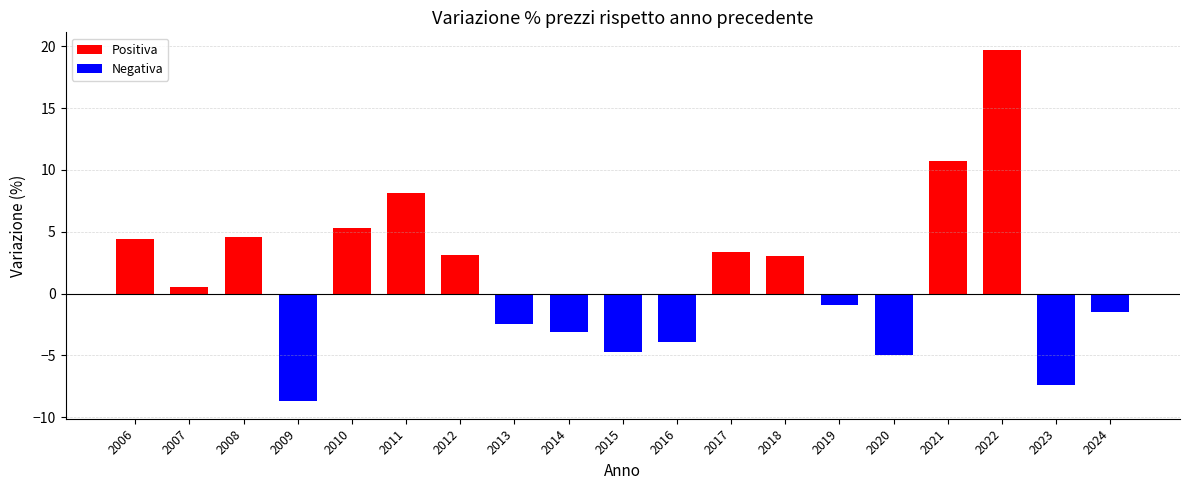

Rank the categories by value from lowest to highest.

2009, 2023, 2020, 2015, 2016, 2014, 2013, 2024, 2019, 2007, 2018, 2012, 2017, 2006, 2008, 2010, 2011, 2021, 2022